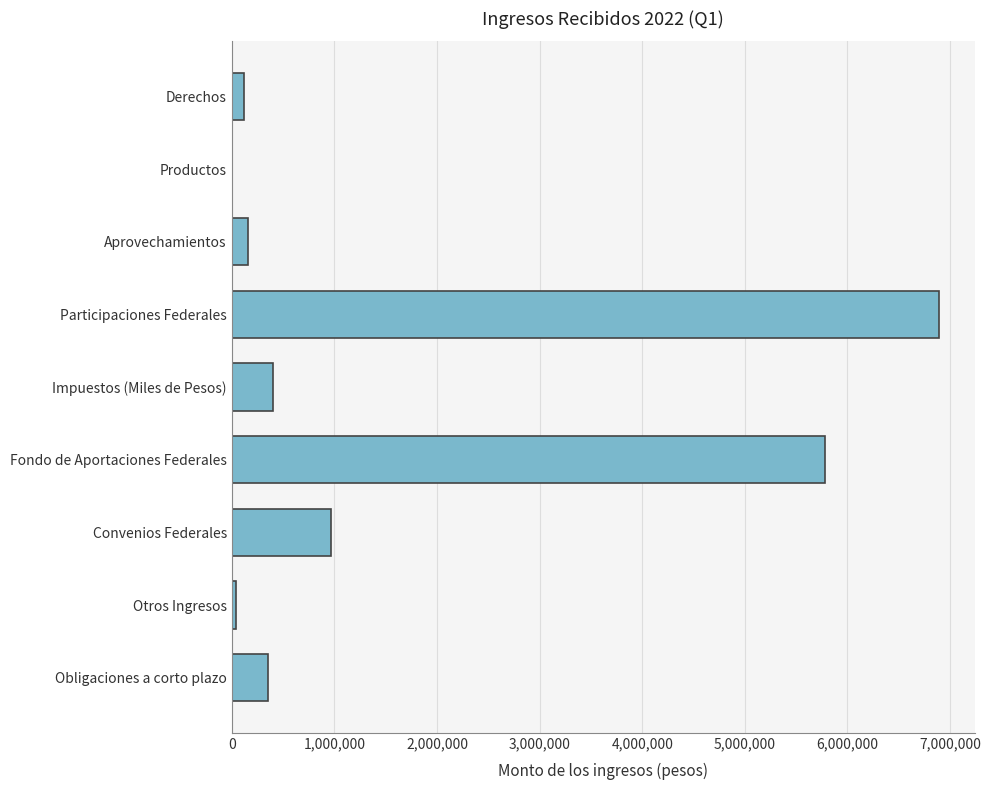

What is the sum of all values?

14707212.4